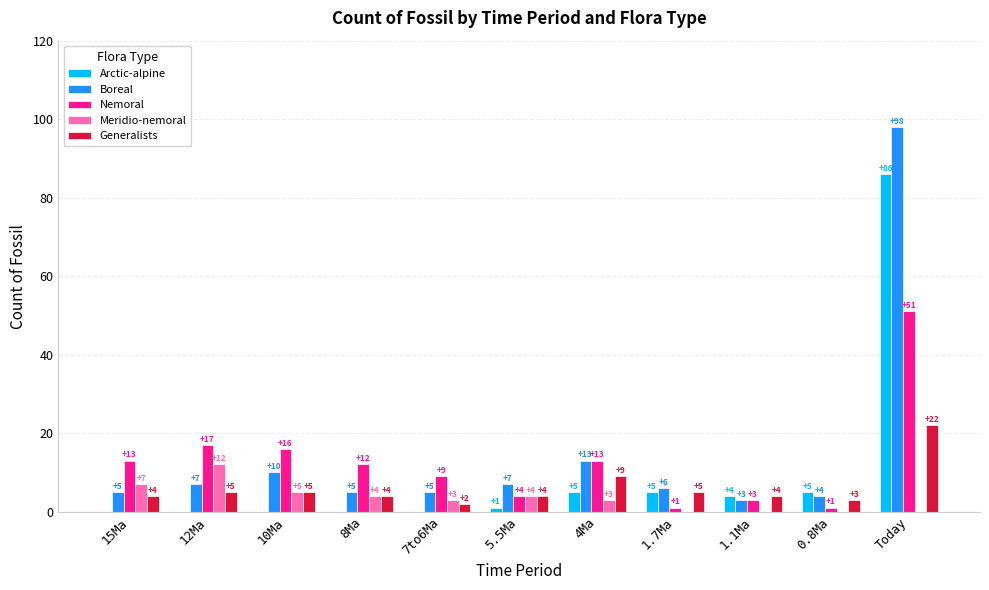

What is the sum of all Arctic-alpine values?

106